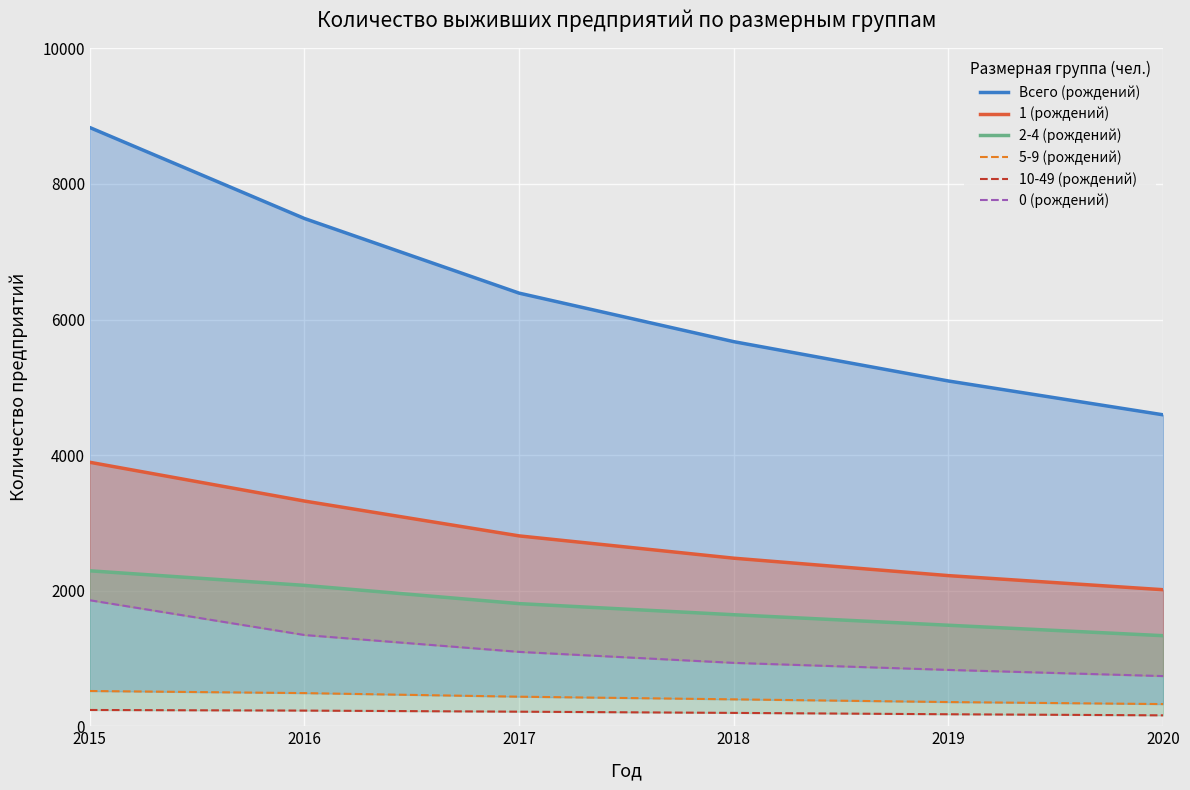

What is the sum of the 1 (рождений) values at 2015 and 2018?

6373